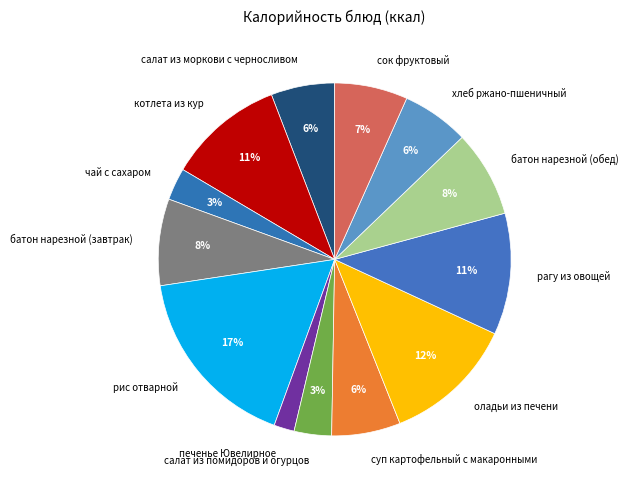

Count the number of slices in the pie.

13